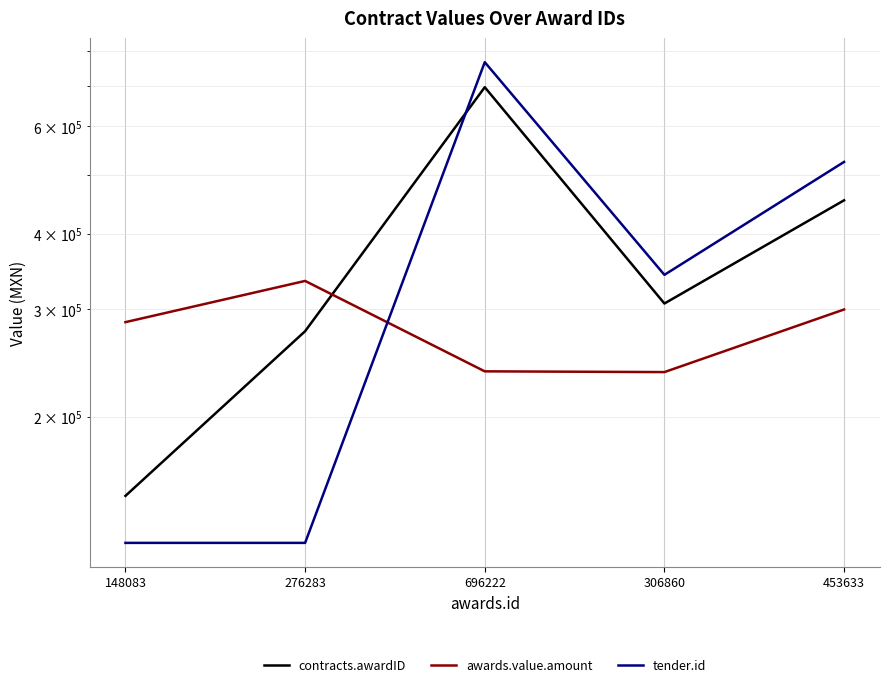

At which label does contracts.awardID reach its minimum?

148083